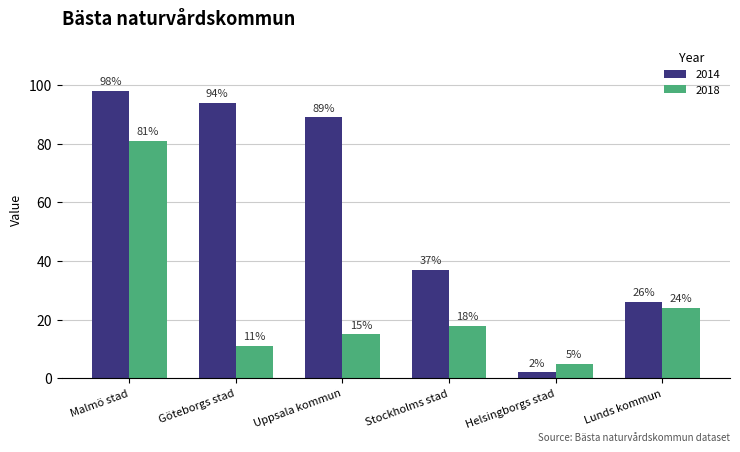

The value of 2018 at Göteborgs stad is 17. True or false?

False